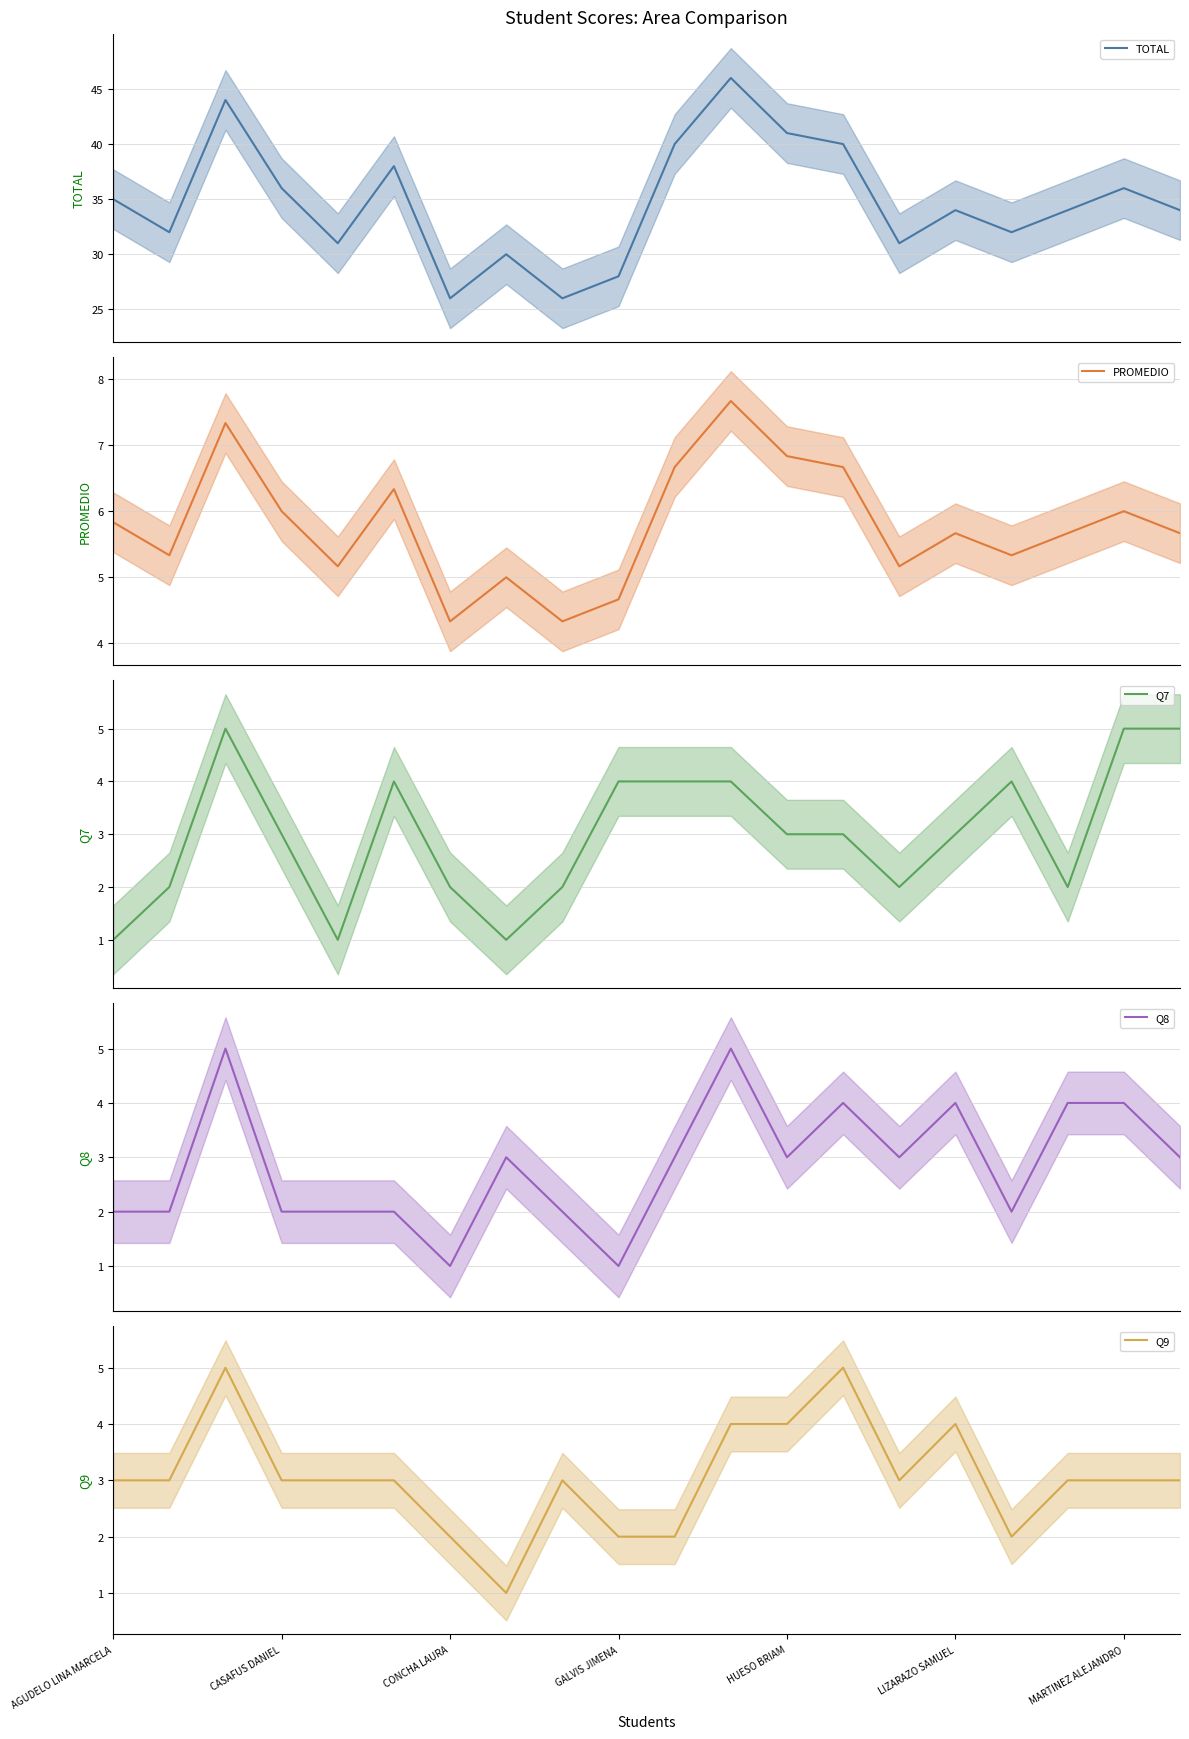

What is the minimum value for TOTAL?

26